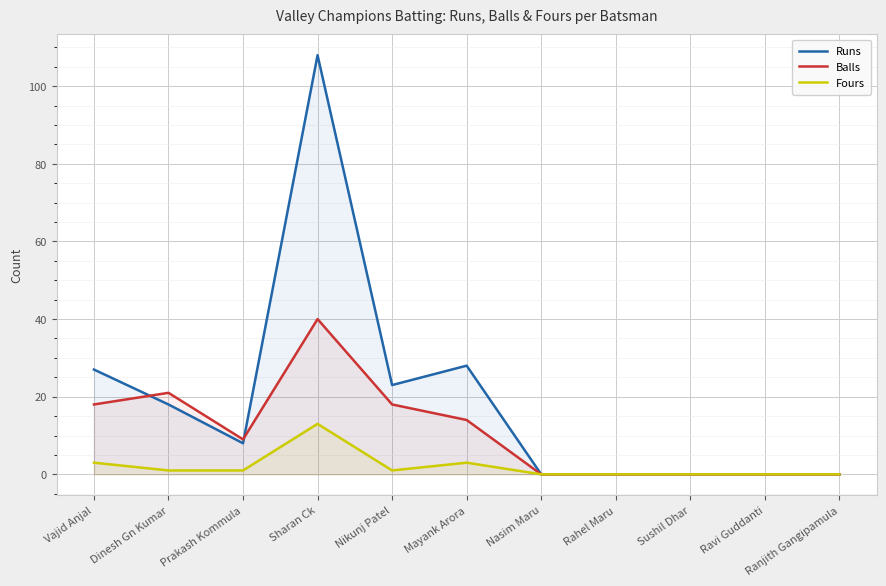

Reading right to left, extract all data points from this chart.

Runs: 0	0	0	0	0	28	23	108	8	18	27
Balls: 0	0	0	0	0	14	18	40	9	21	18
Fours: 0	0	0	0	0	3	1	13	1	1	3